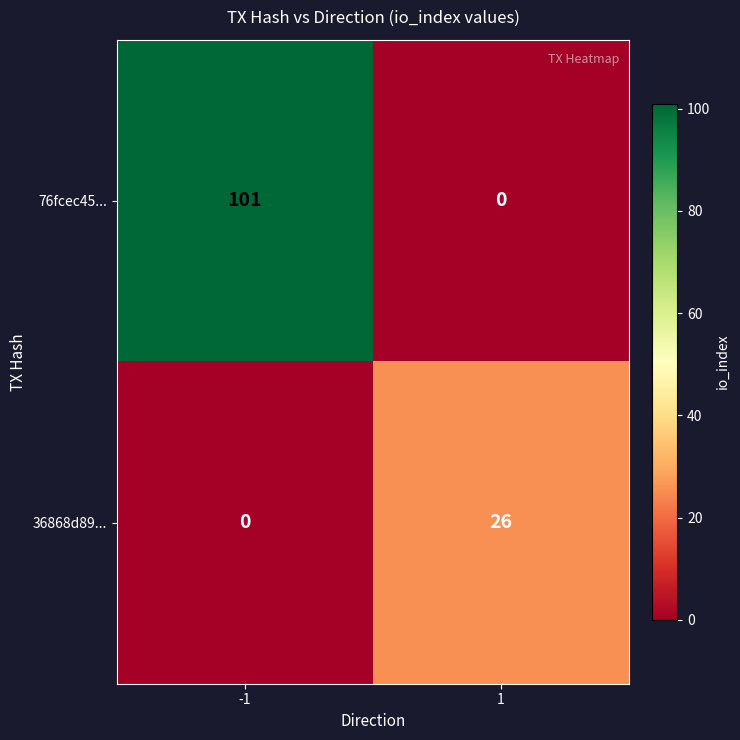

Rank the series at -1 from lowest to highest value.

36868d89..., 76fcec45...